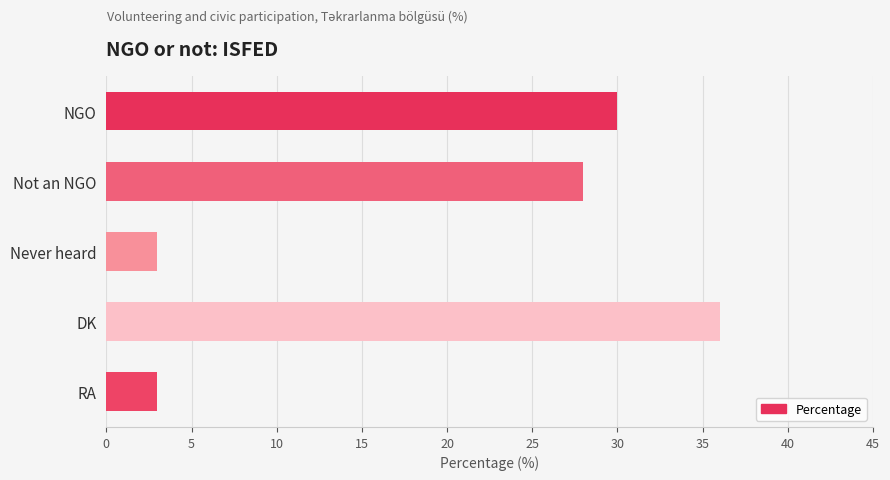

Reading top to bottom, list all the values displayed in this chart.

30	28	3	36	3